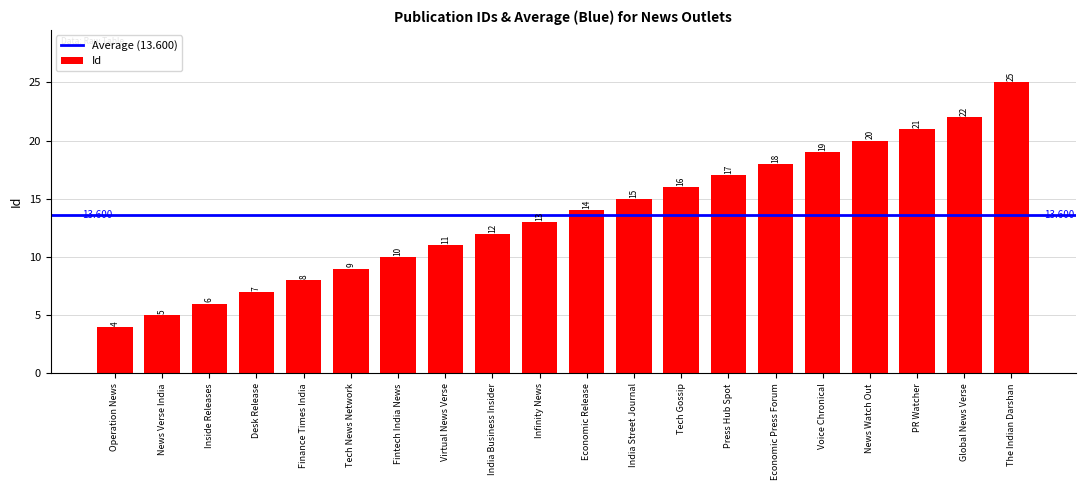

Between Desk Release and Inside Releases, which is larger?

Desk Release